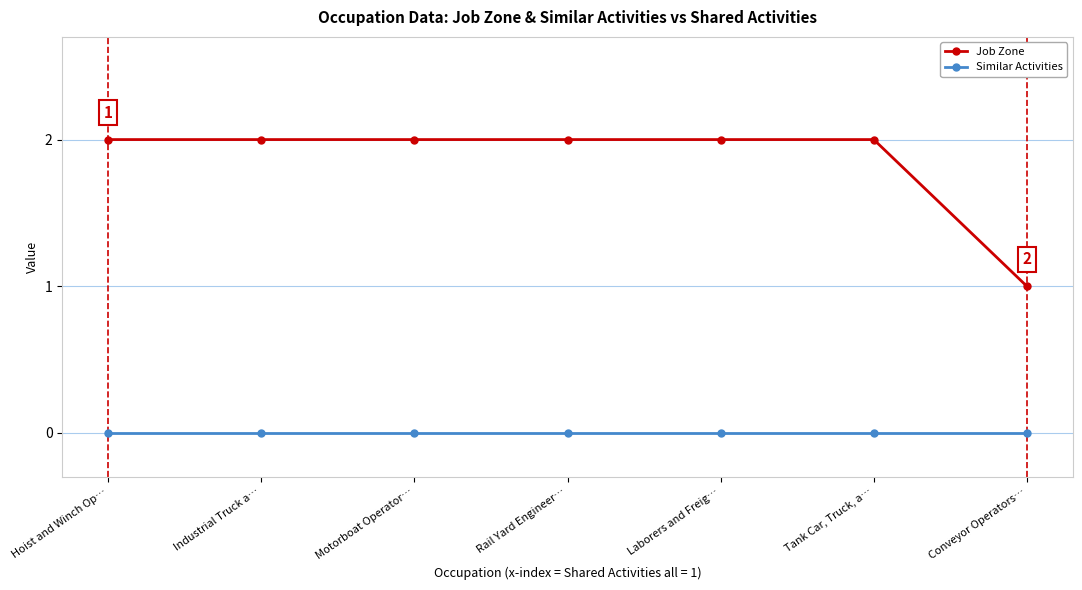

What position from the left is Motorboat Operator…?

3